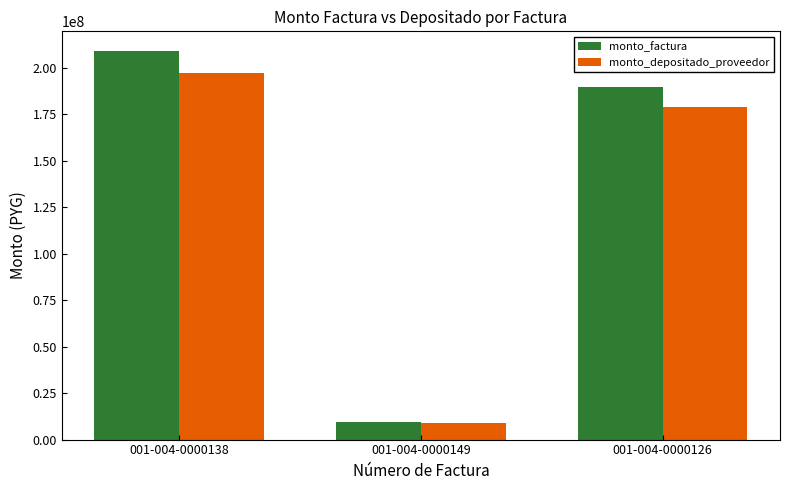

What is the maximum value for monto_factura?

209199674